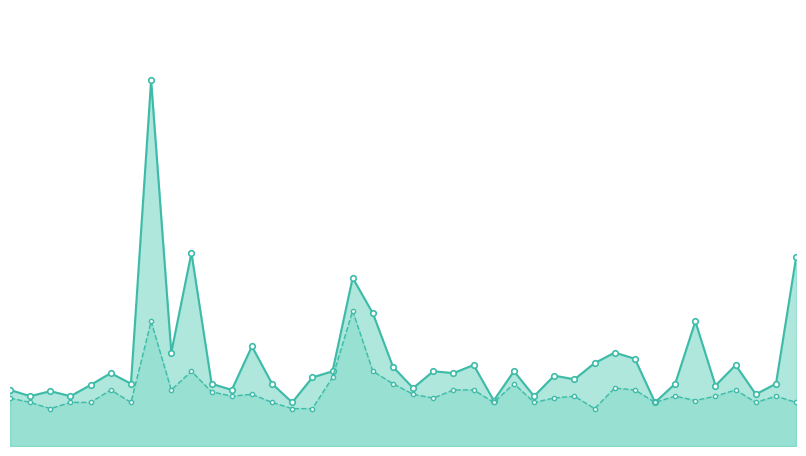

What is the value of the P2 point at the 16th from the left?

0.7